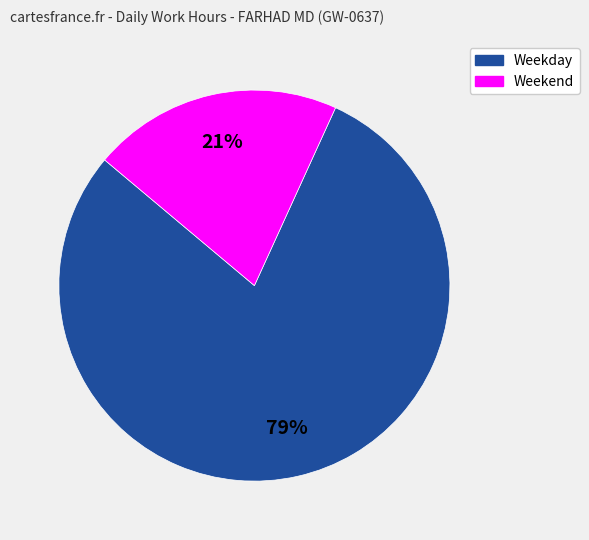

Does any single category account for the majority?

Yes